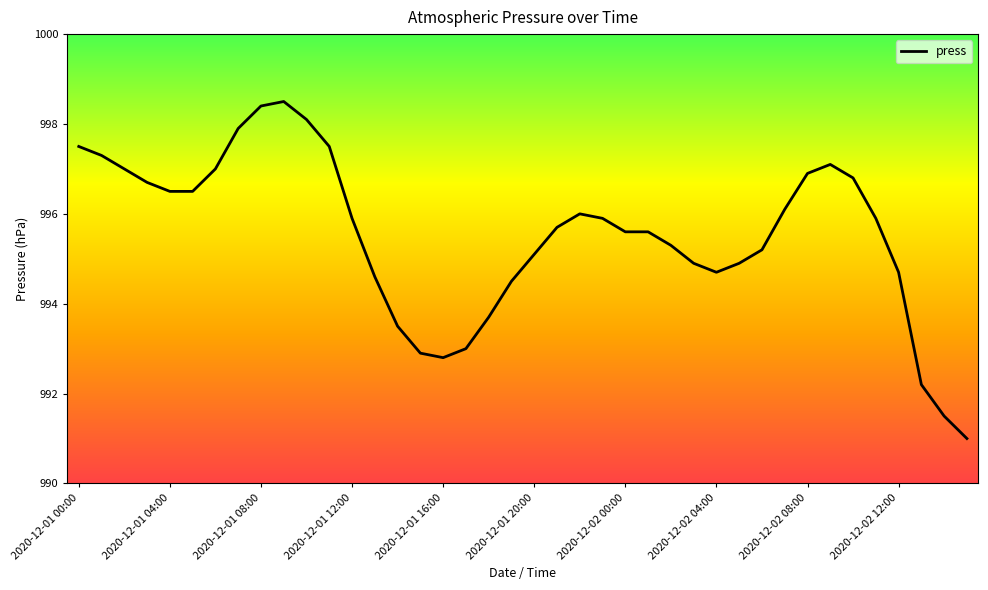

What is the greatest value displayed?

998.5